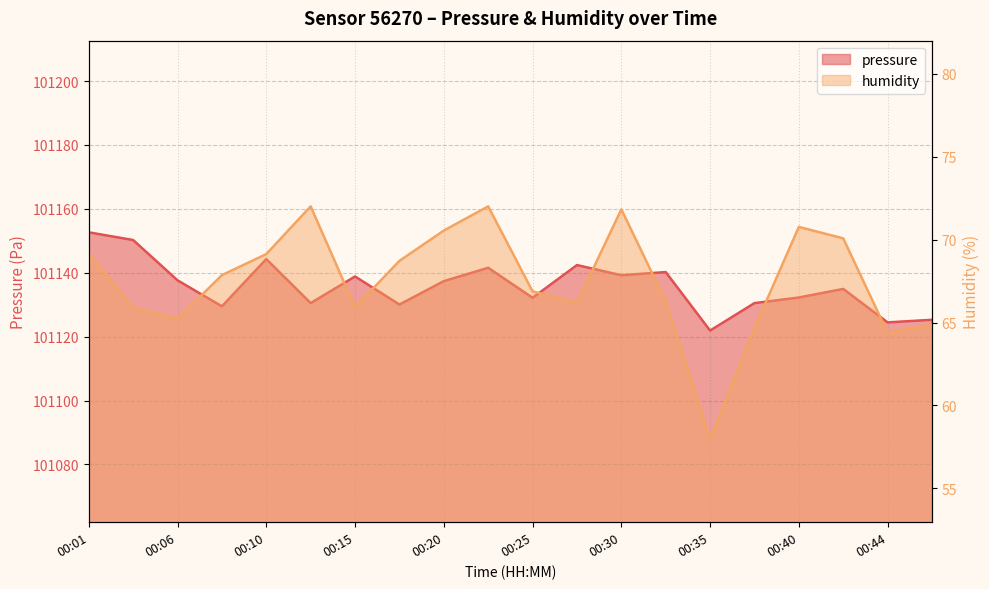

How many series are shown in this chart?

2